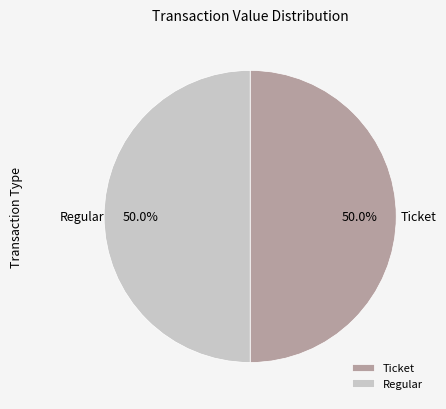

How much of the chart is everything except Regular?

50.0%